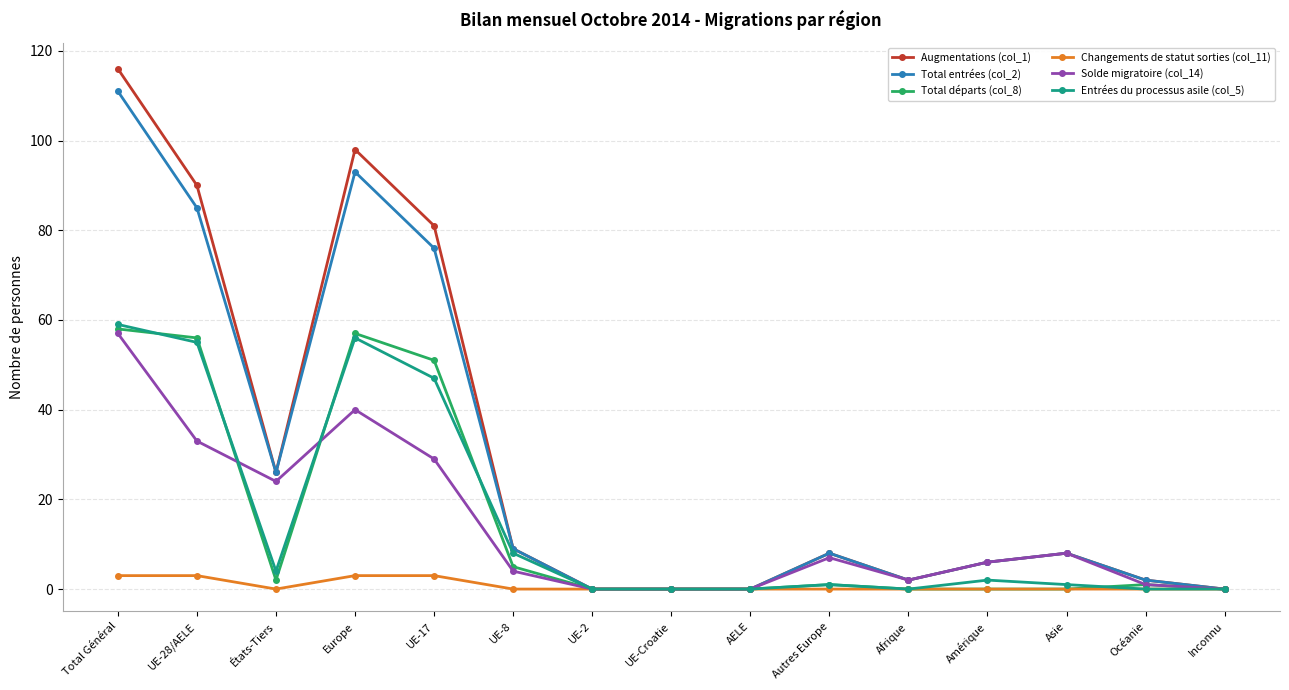

True or false: Entrées du processus asile (col_5) has more than 1 interior local peaks.

True